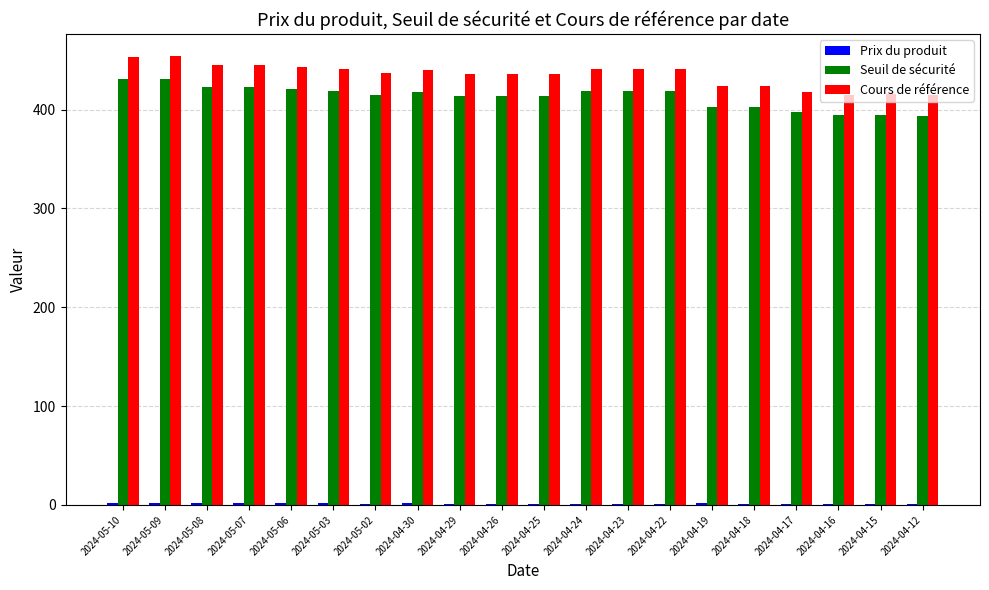

True or false: Seuil de sécurité has a value of 220.4 at 2024-04-29.

False